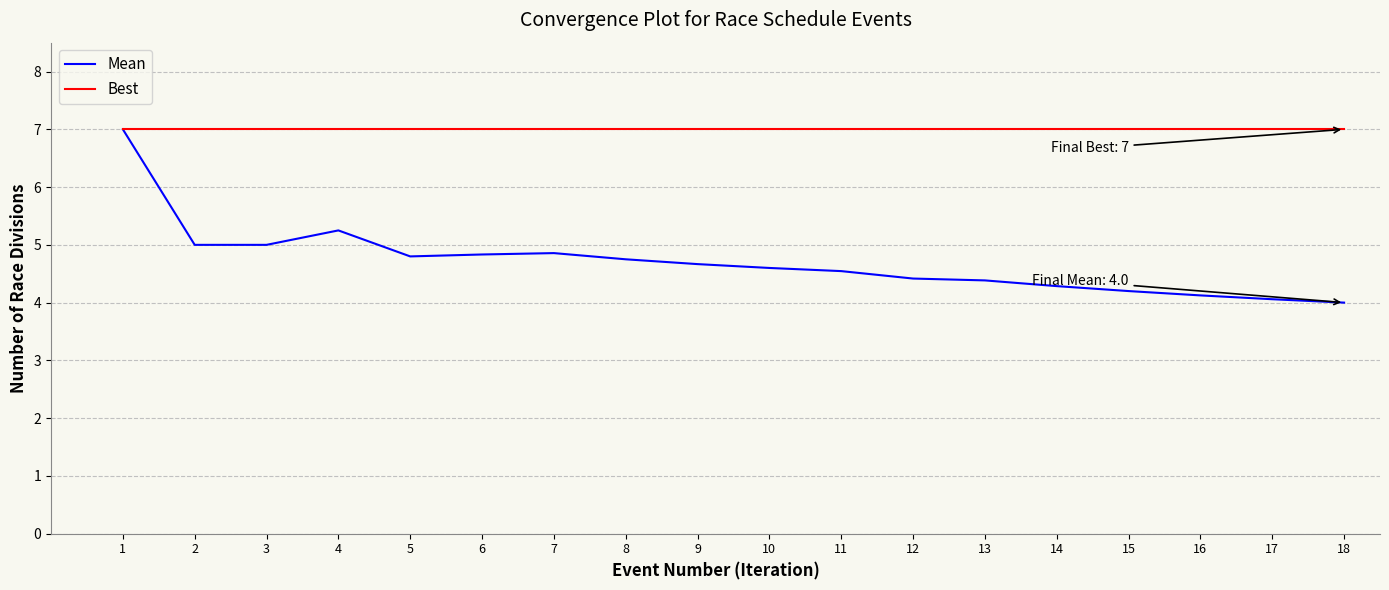

Rank the series by their average value, from lowest to highest.

Mean, Best